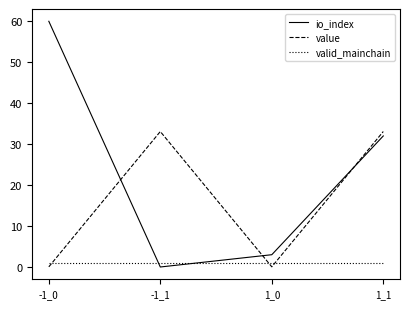

Rank the series by their average value, from highest to lowest.

io_index, value, valid_mainchain